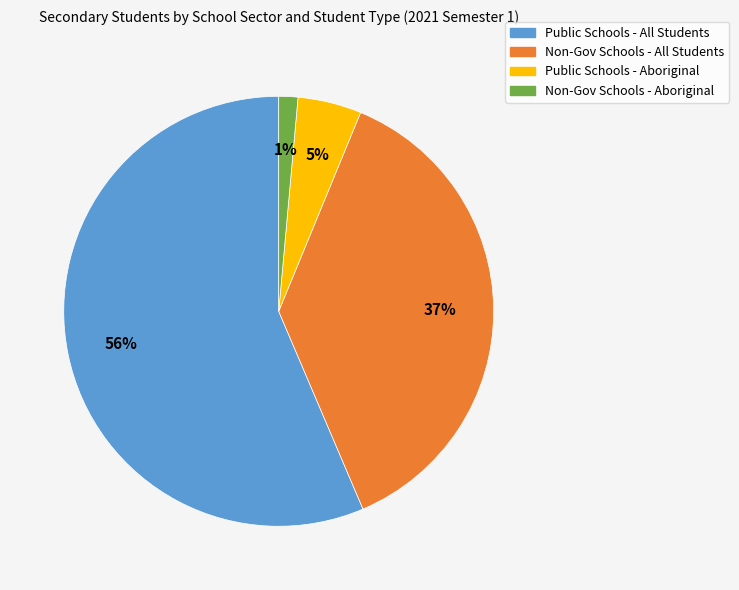

Is there any slice that represents more than half of the pie?

Yes